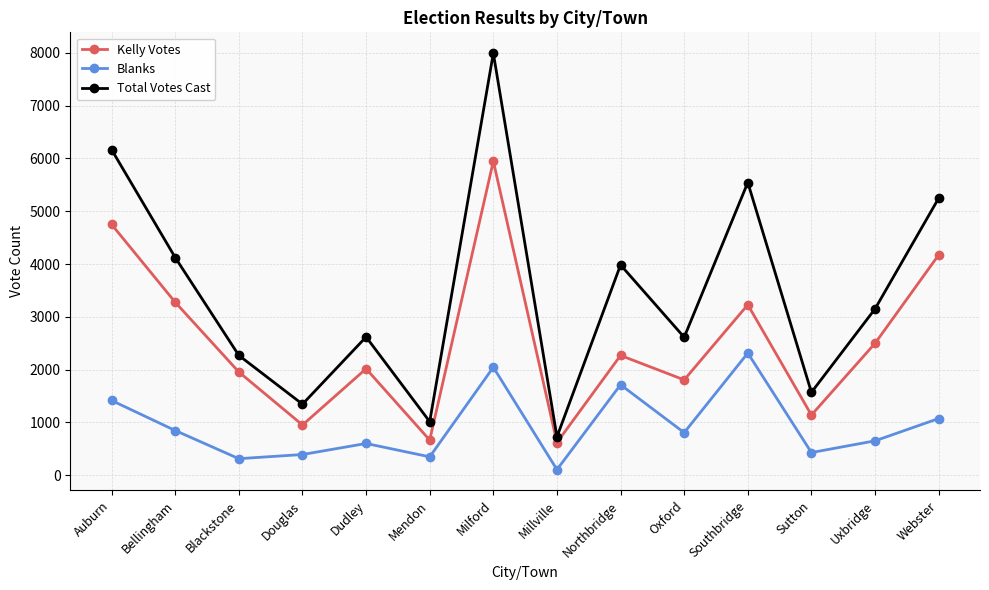

Is it true that Total Votes Cast equals 5543 at Southbridge?

True